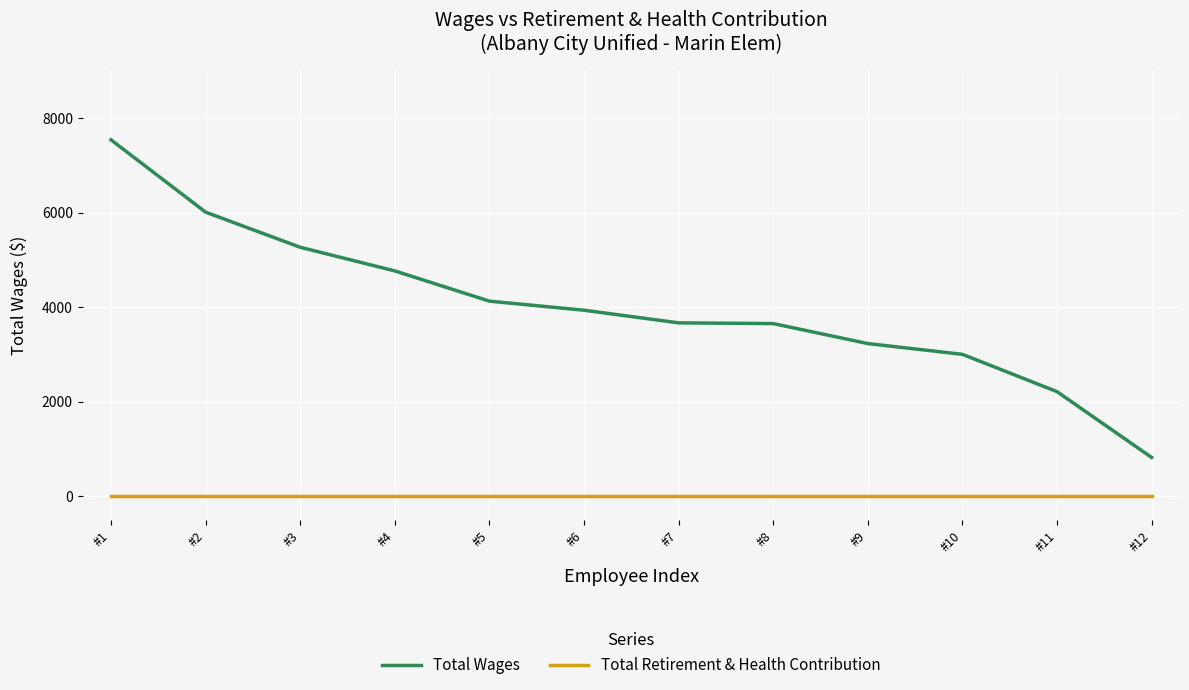

Read the Total Wages value at #5.

4128